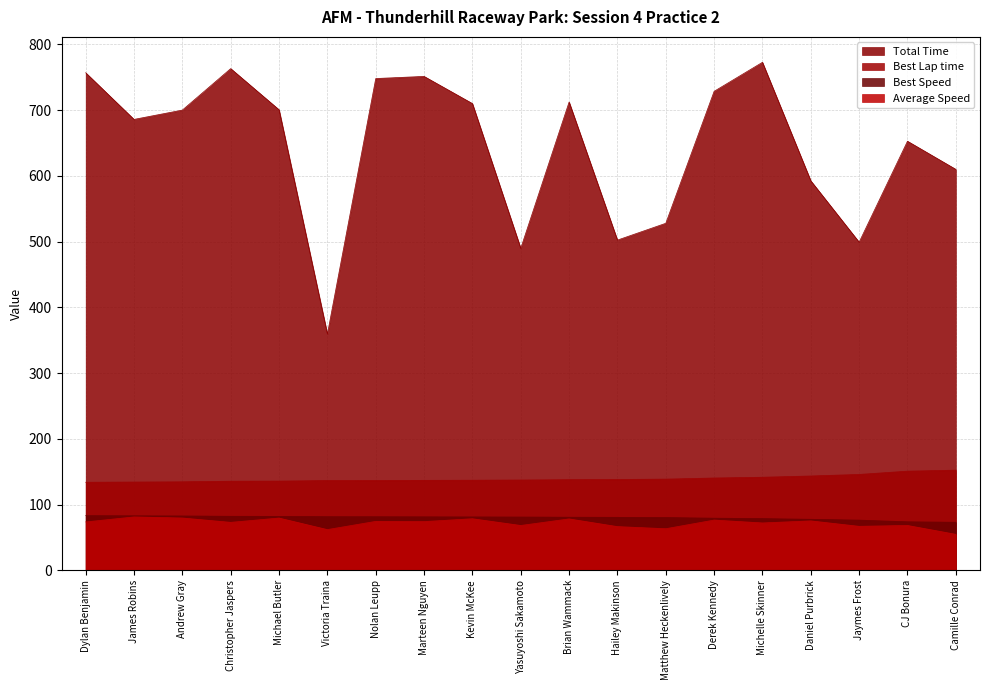

Does the chart display data point markers on the line(s)?

No